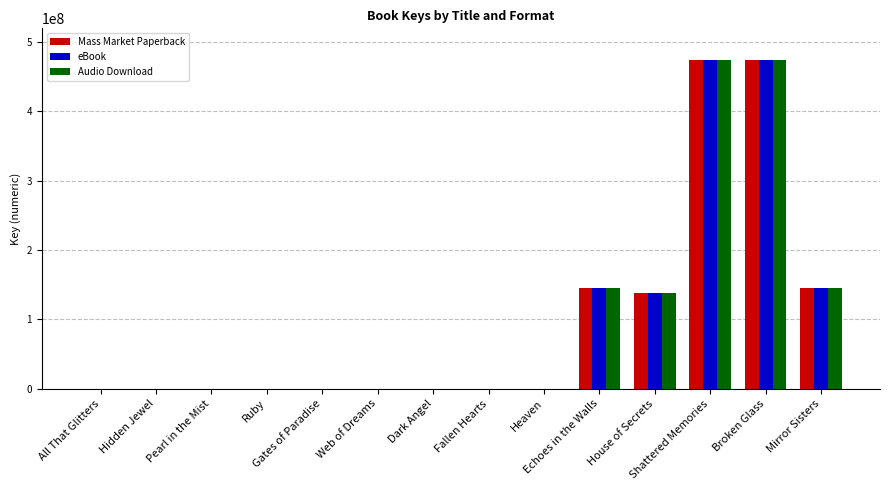

What is the greatest value displayed?

474380810